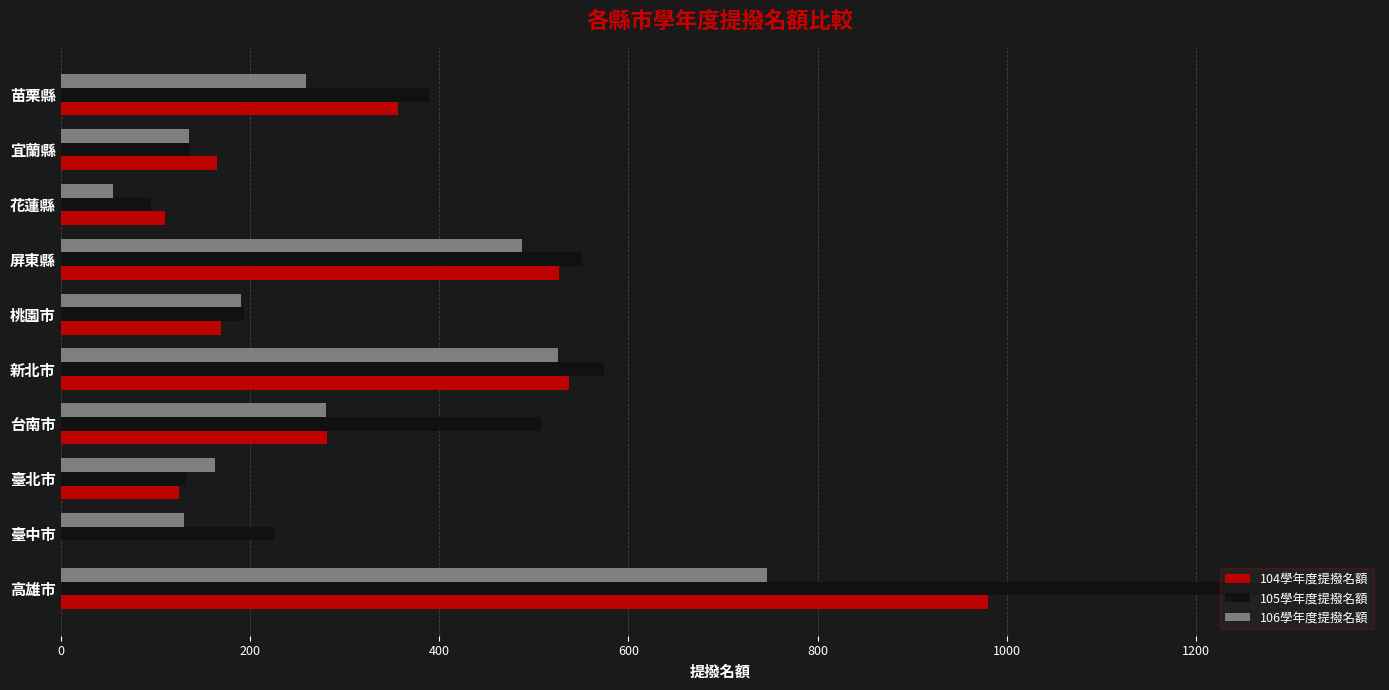

The 106學年度提撥名額 series shows 191 at 桃園市. True or false?

True